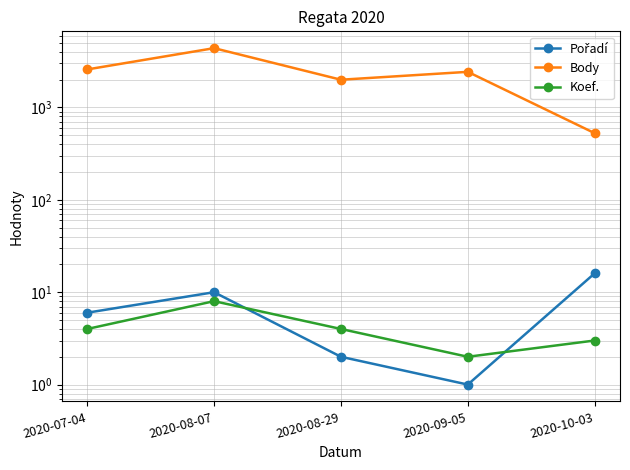

Is it true that Body equals 1996 at 2020-08-29?

True